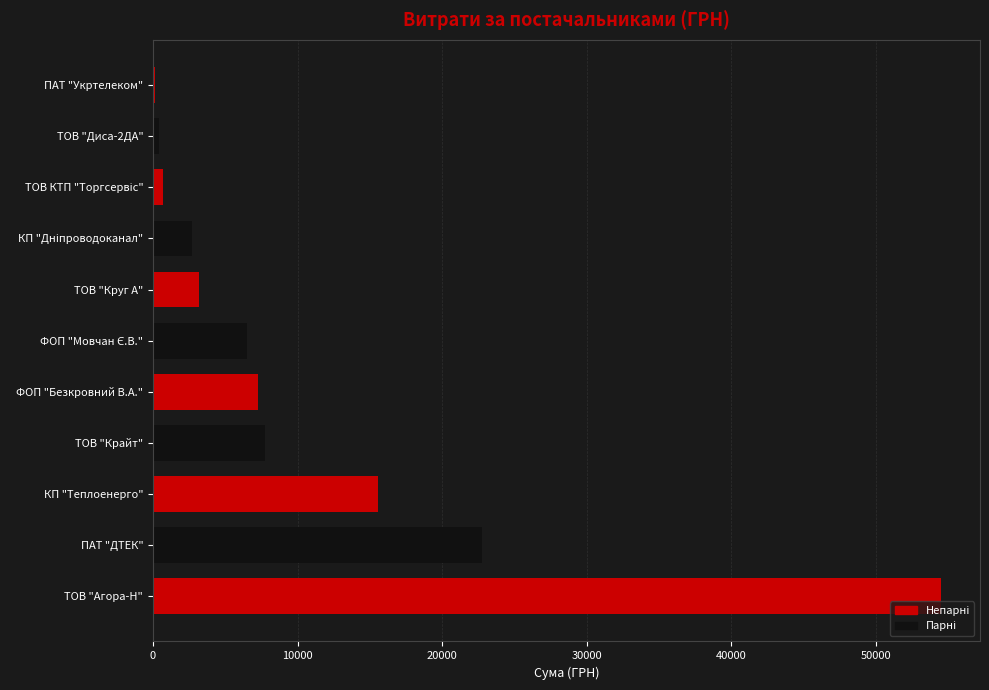

What is the greatest value displayed?

54485.6